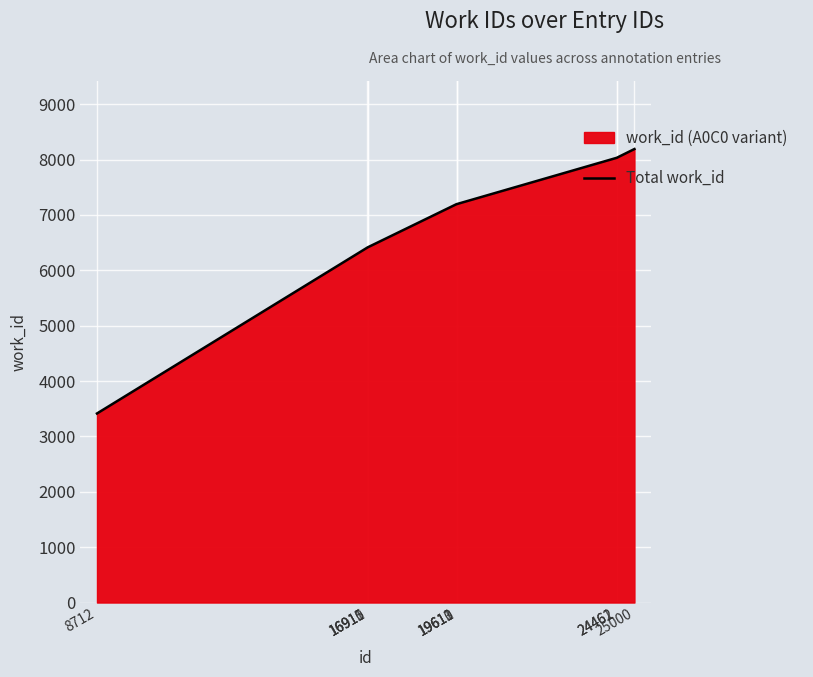

The chart shows a value of 3215 at 19611. True or false?

False